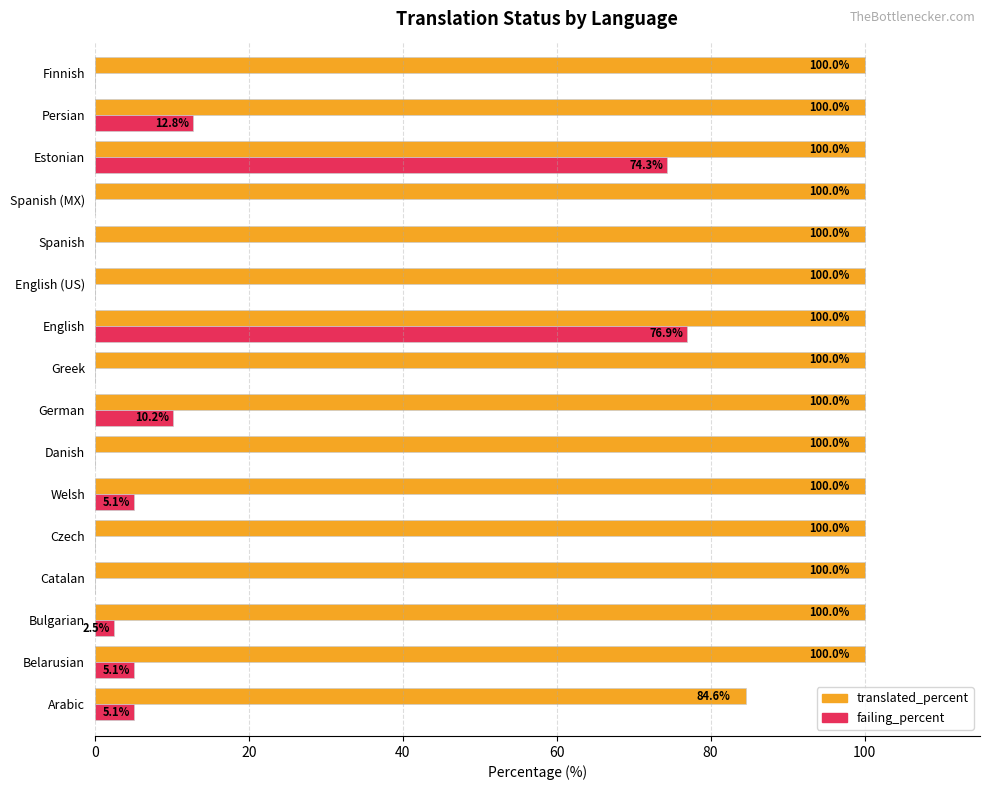

What is the sum of the translated_percent values at Belarusian and Bulgarian?

200.0